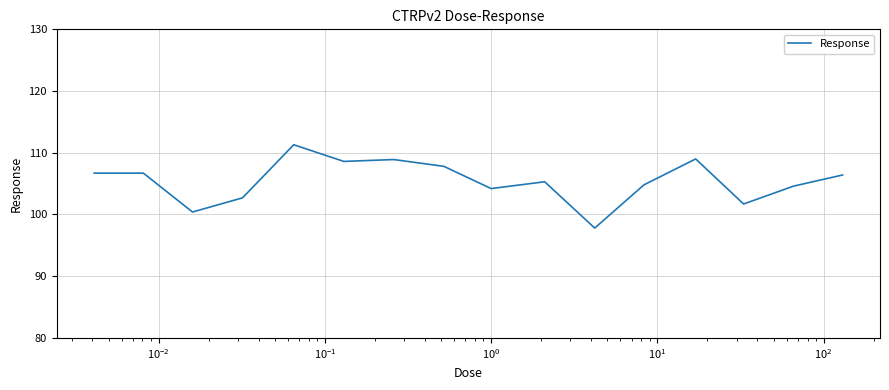

What is the difference between the maximum and minimum values?

13.5